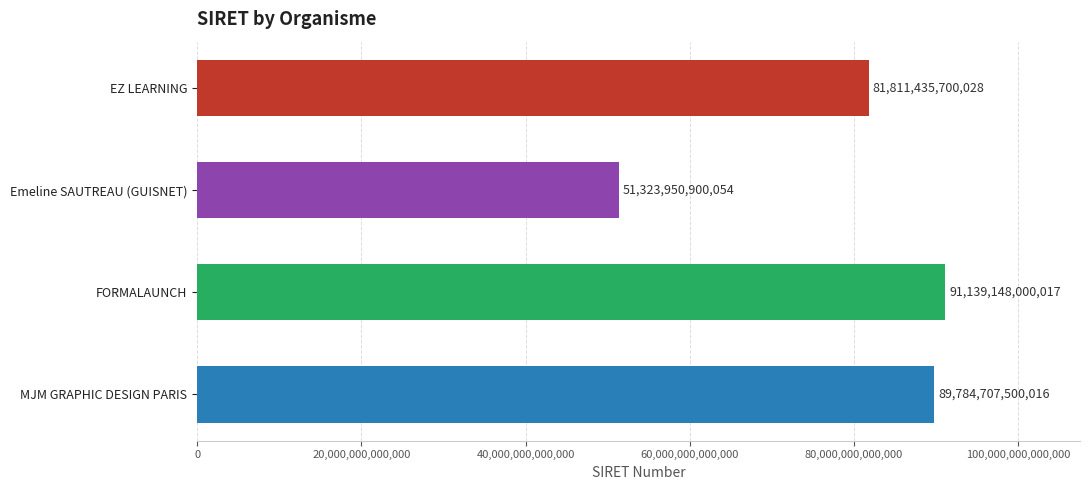

What is the difference between the maximum and minimum values?

39815197099963